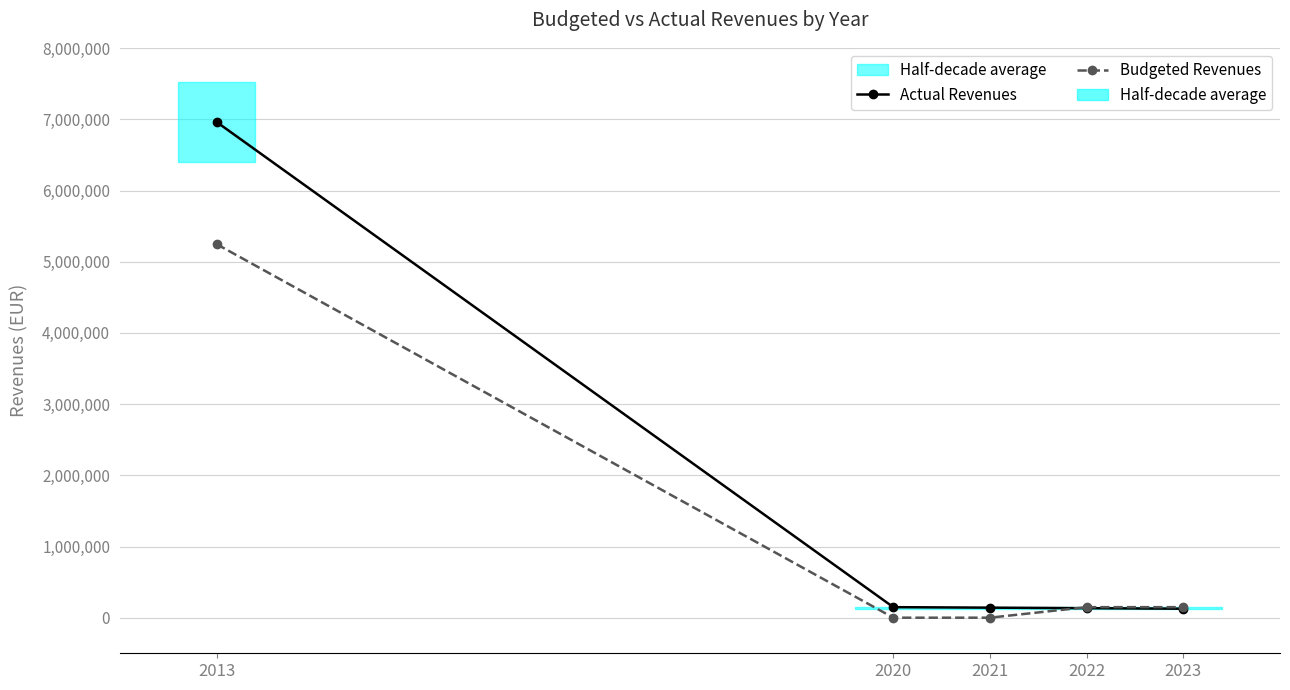

Where is Actual Revenues nearest to the value 3544994?

2020